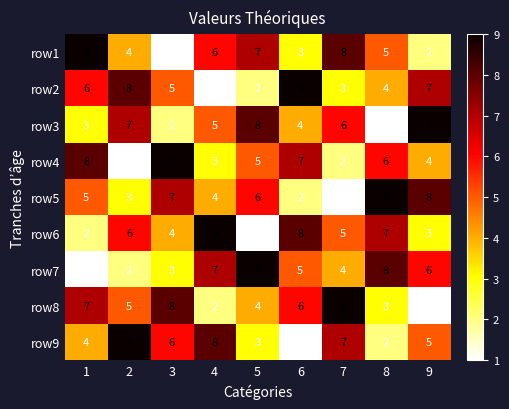

What is the maximum value for row4?

9